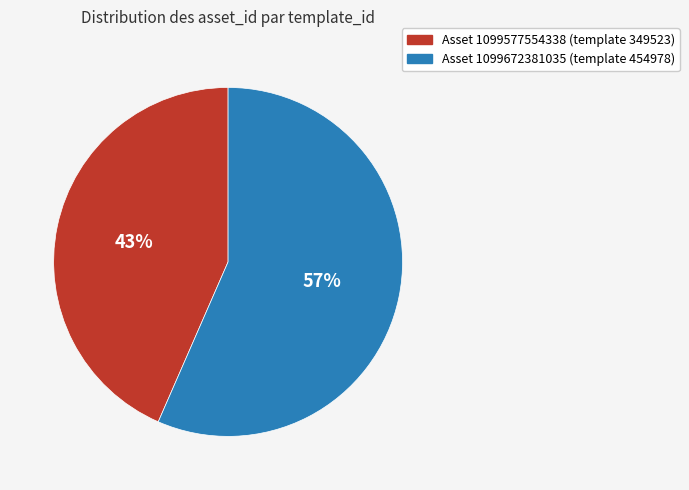

How many slices are in this pie chart?

2